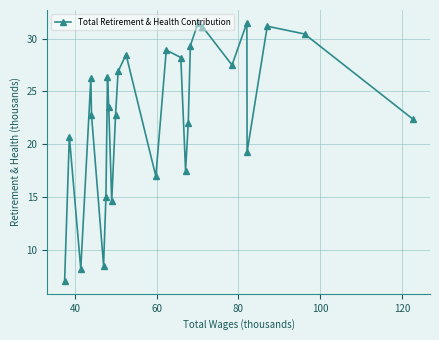

How many points are higher than both their immediate neighbors (excluding endpoints)?

8